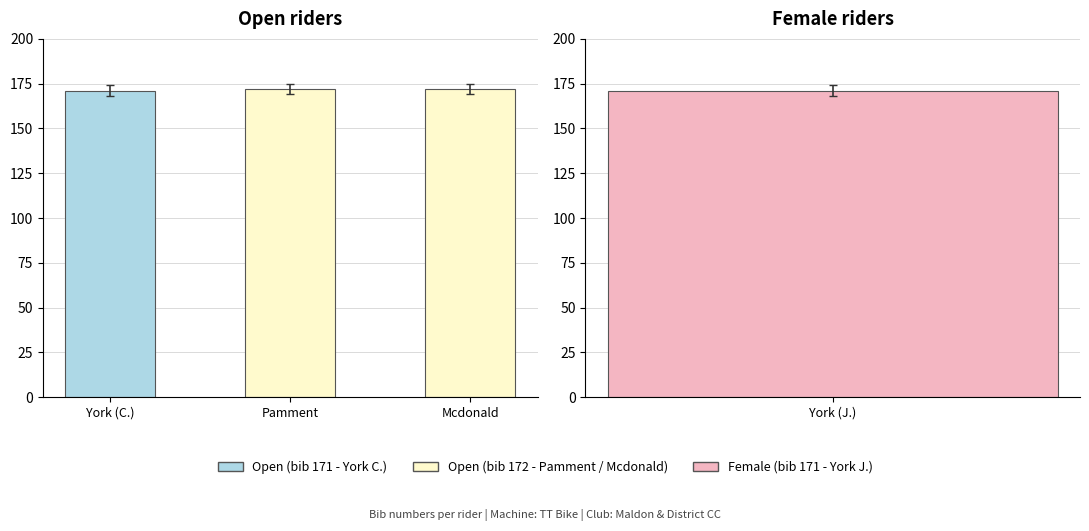

What is the average value?

172